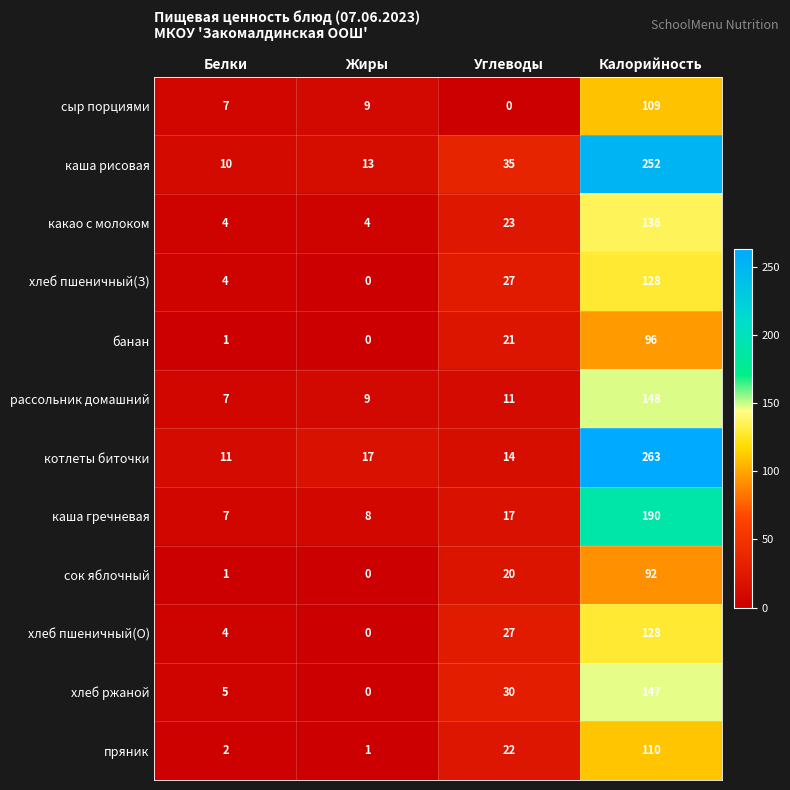

Is it true that хлеб пшеничный(О) equals 0 at Жиры?

True